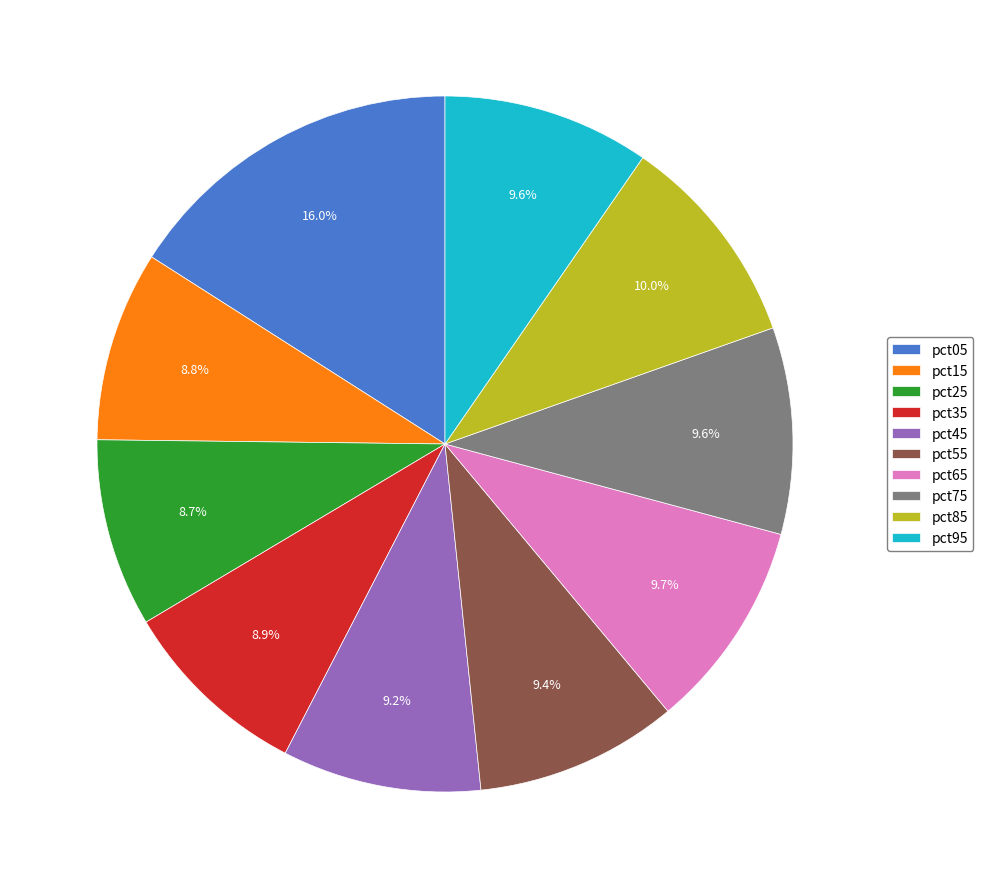

To the nearest percent, what portion does pct65 represent?

10%